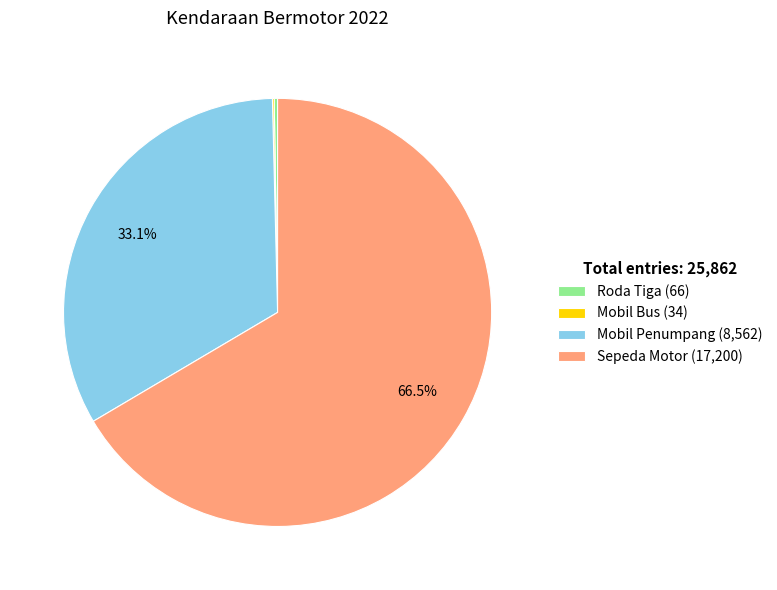

Is there any slice that represents more than half of the pie?

Yes